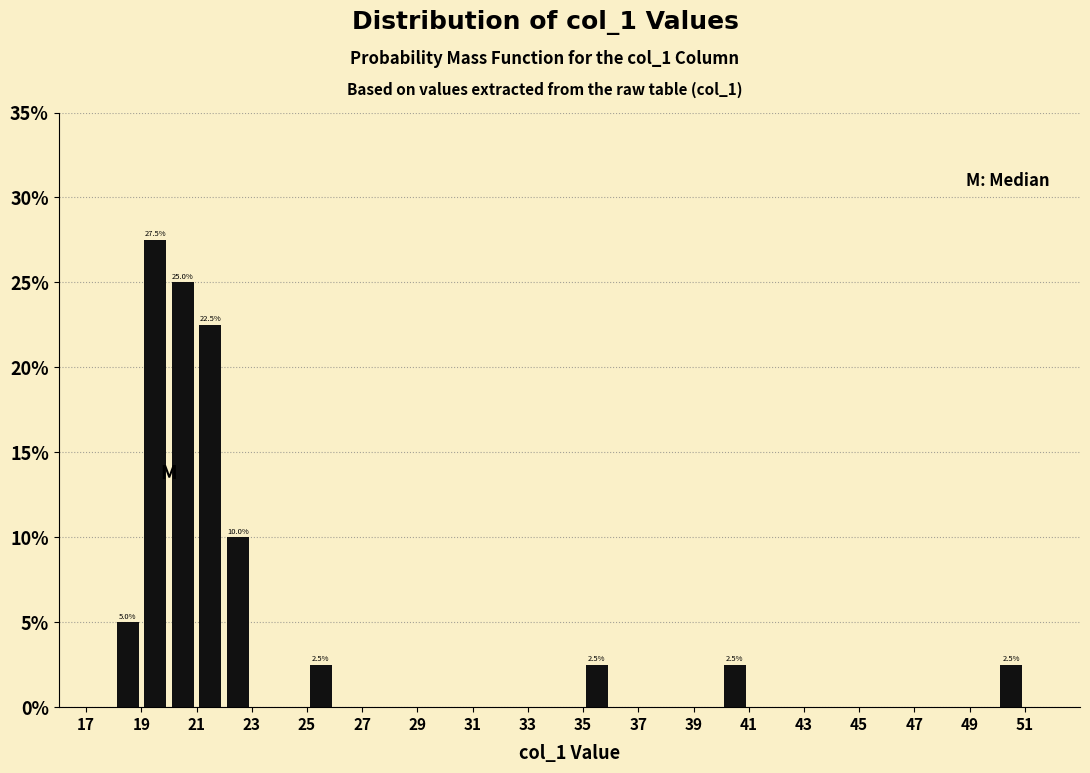

Which range on the x-axis has the tallest bar?

19 to 20